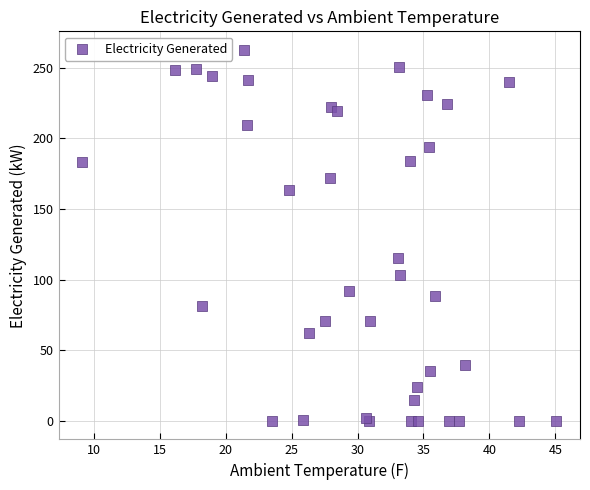

What Y value in the scatter plot is closest to 131?

115.5